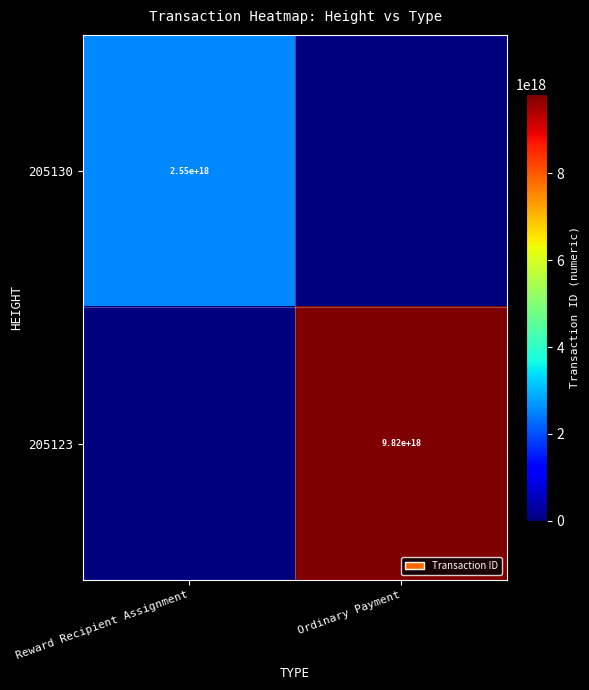

Is it true that 205130 equals 3920360067608080896 at Reward Recipient Assignment?

False